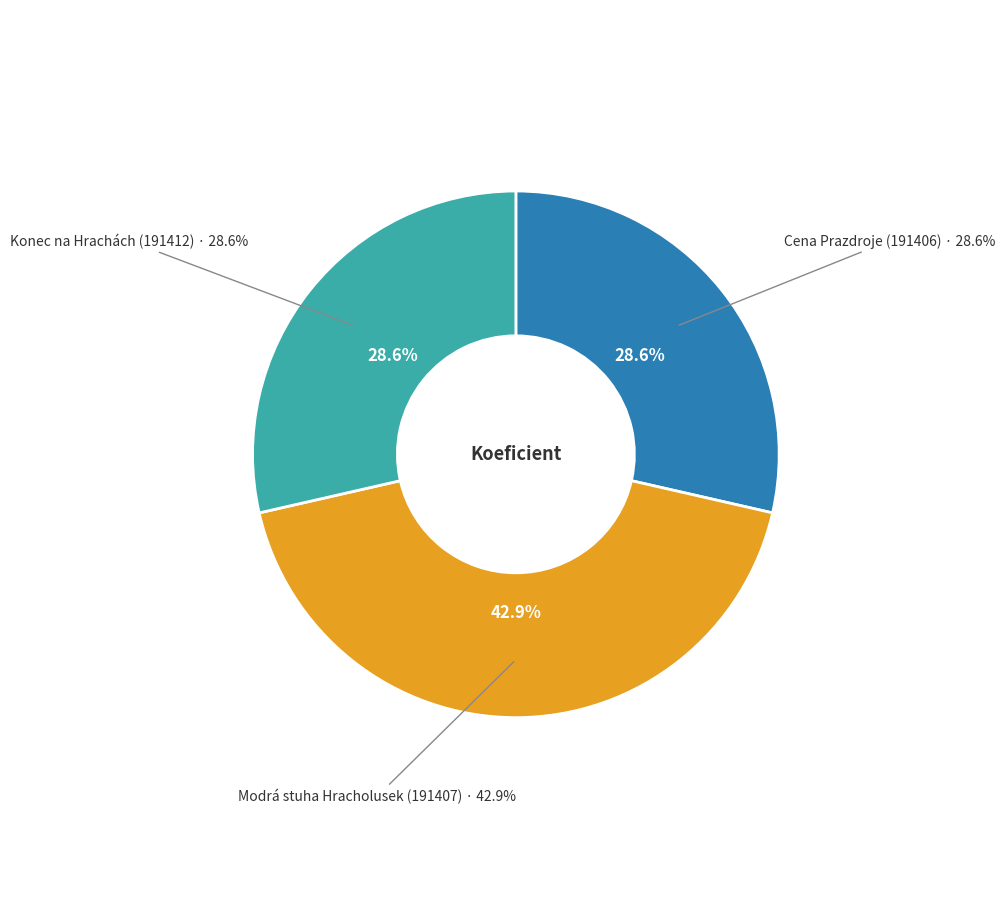

Is it true that 191407 is 43% of the pie?

True